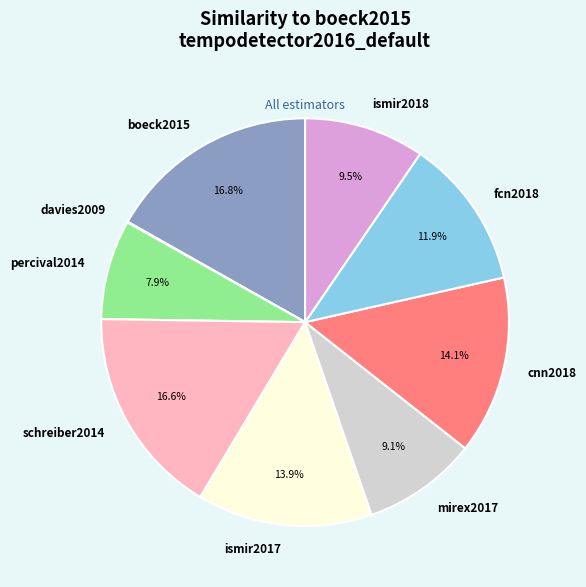

How much of the chart is everything except cnn2018?

85.9%